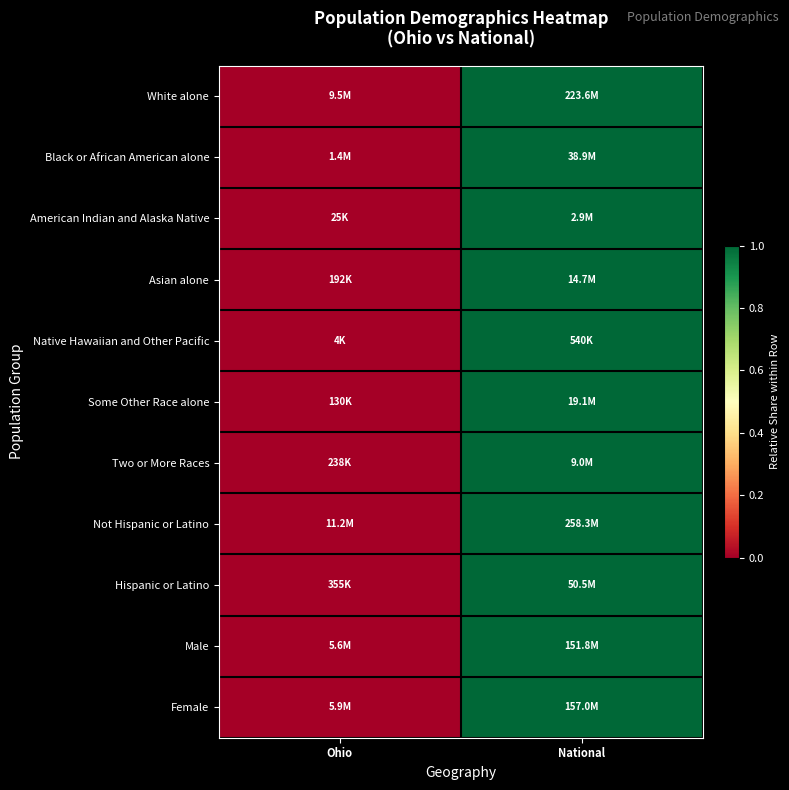

At which category is the sum across all series the highest?

National